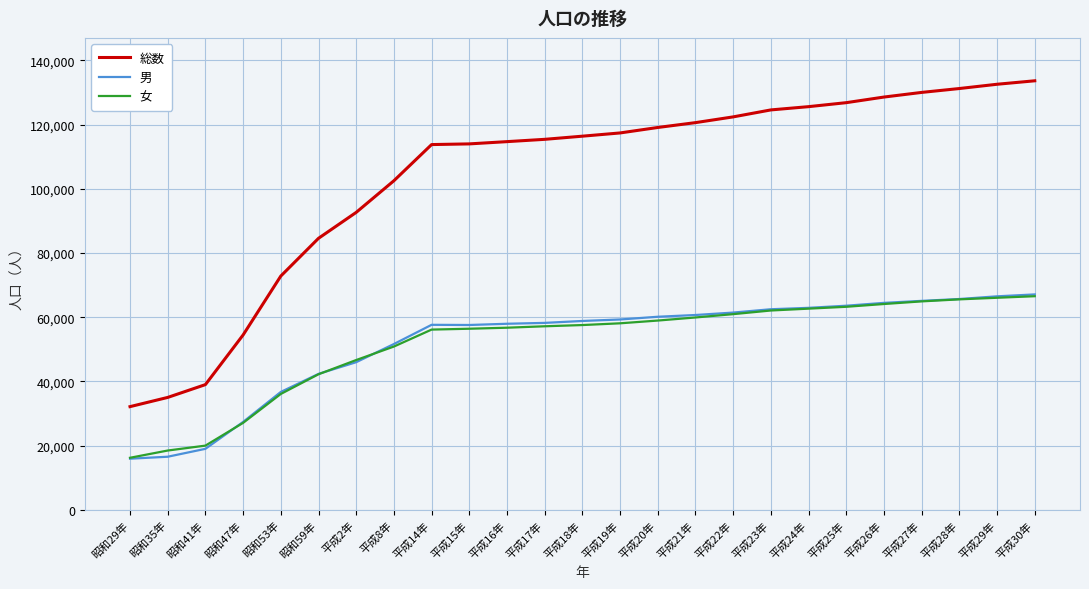

What is the highest value of the 女 series?

66555